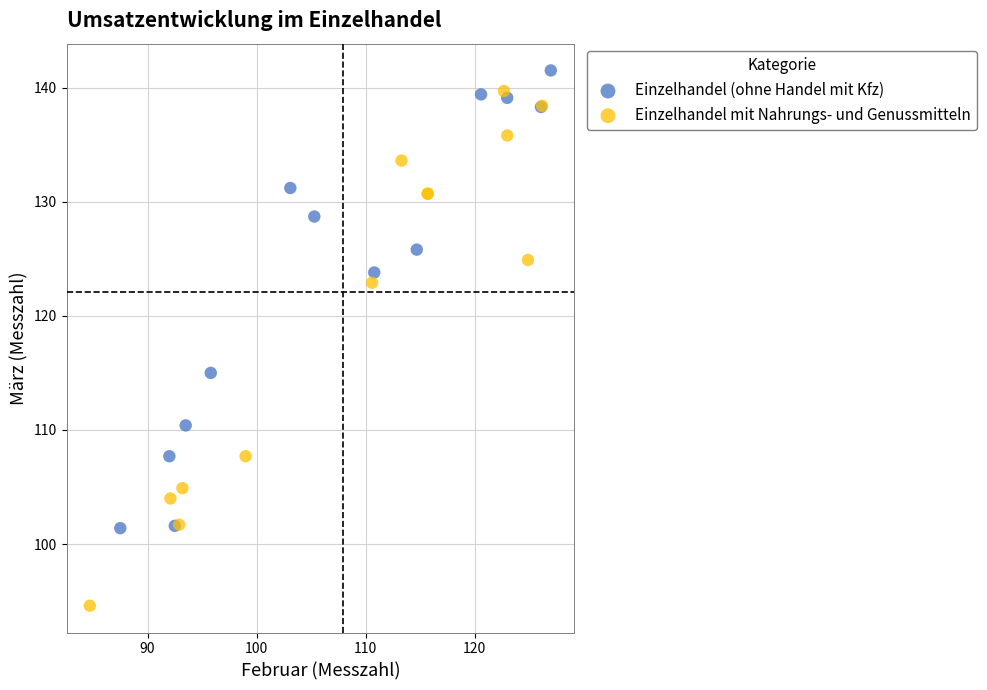

Which series contains the lowest Y value?

Einzelhandel mit Nahrungs- und Genussmitteln